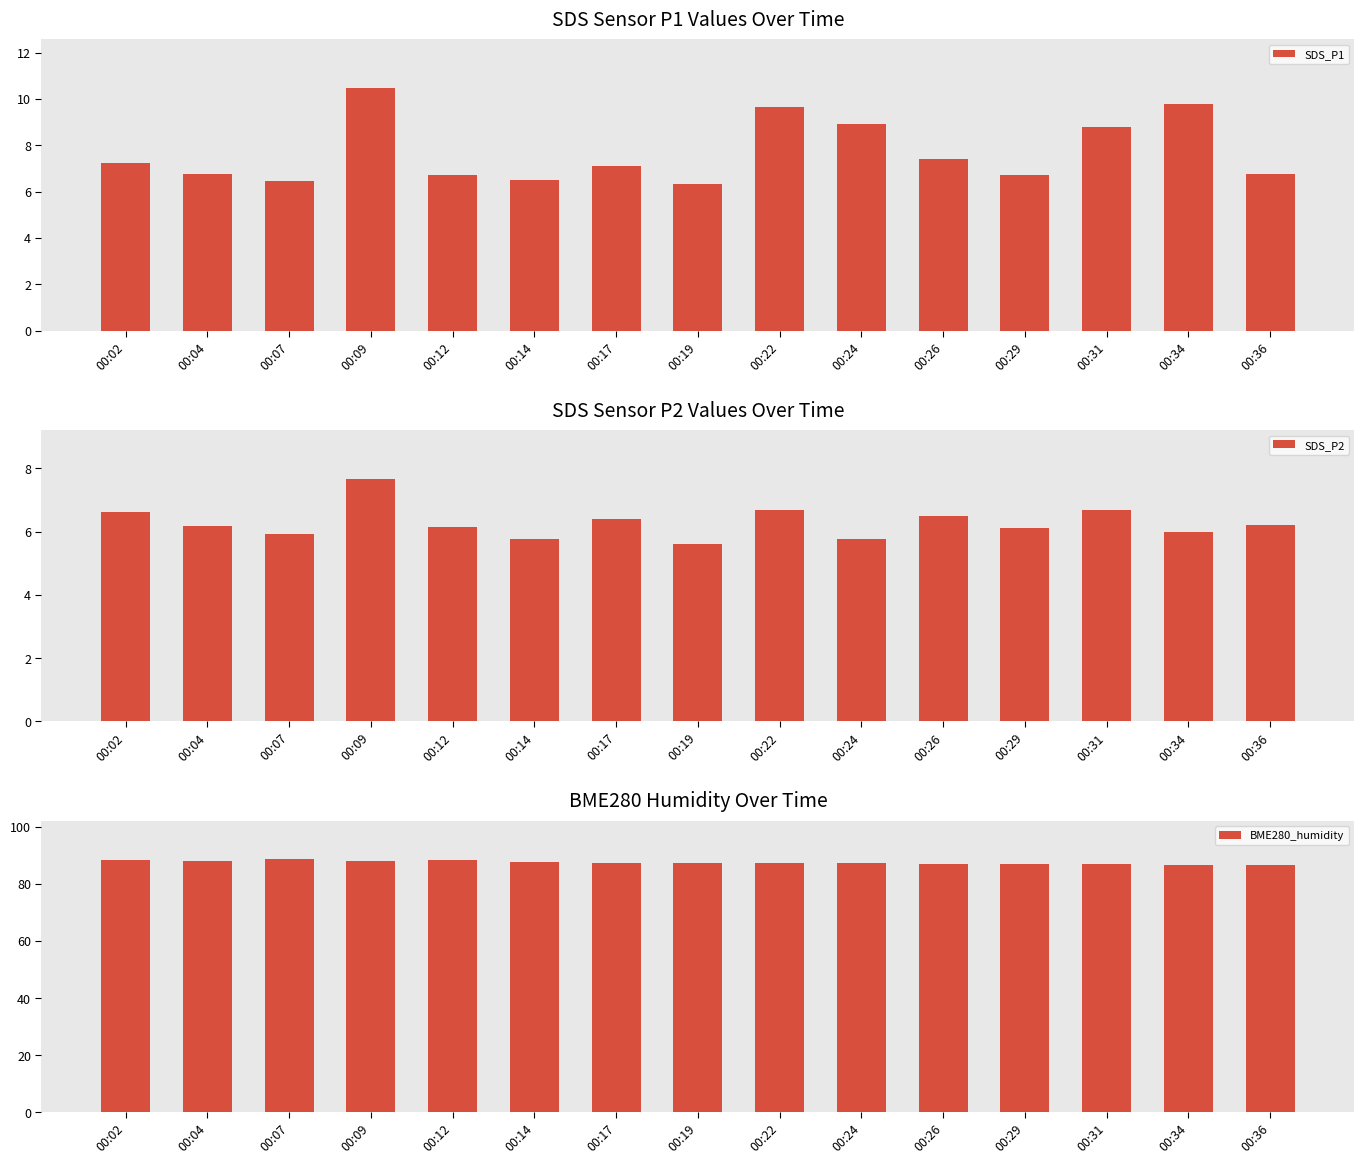

Rank the series at 00:17 from lowest to highest value.

SDS_P2, SDS_P1, BME280_humidity